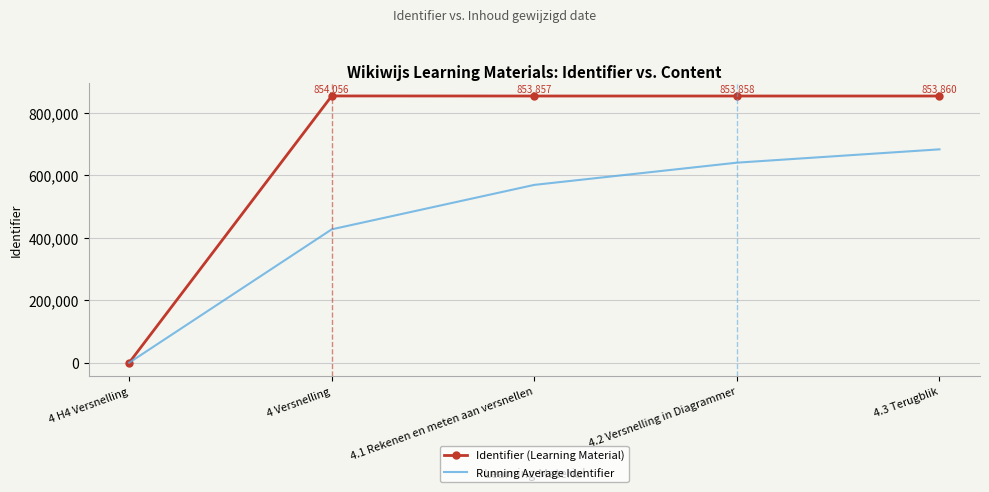

Which series changed the most between 4.1 Rekenen en meten aan versnellen and 4.3 Terugblik?

Running Average Identifier